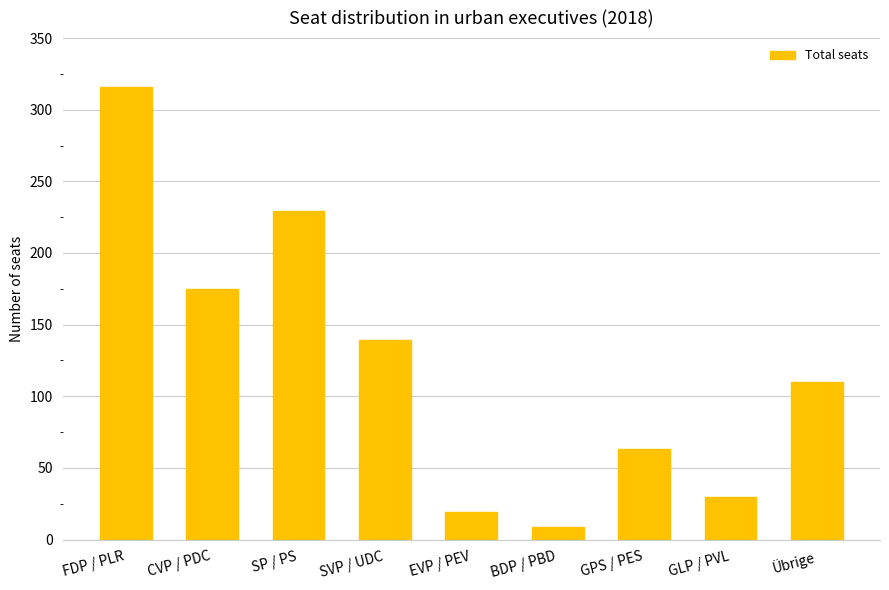

What is the change in value from EVP / PEV to BDP / PBD?

-10